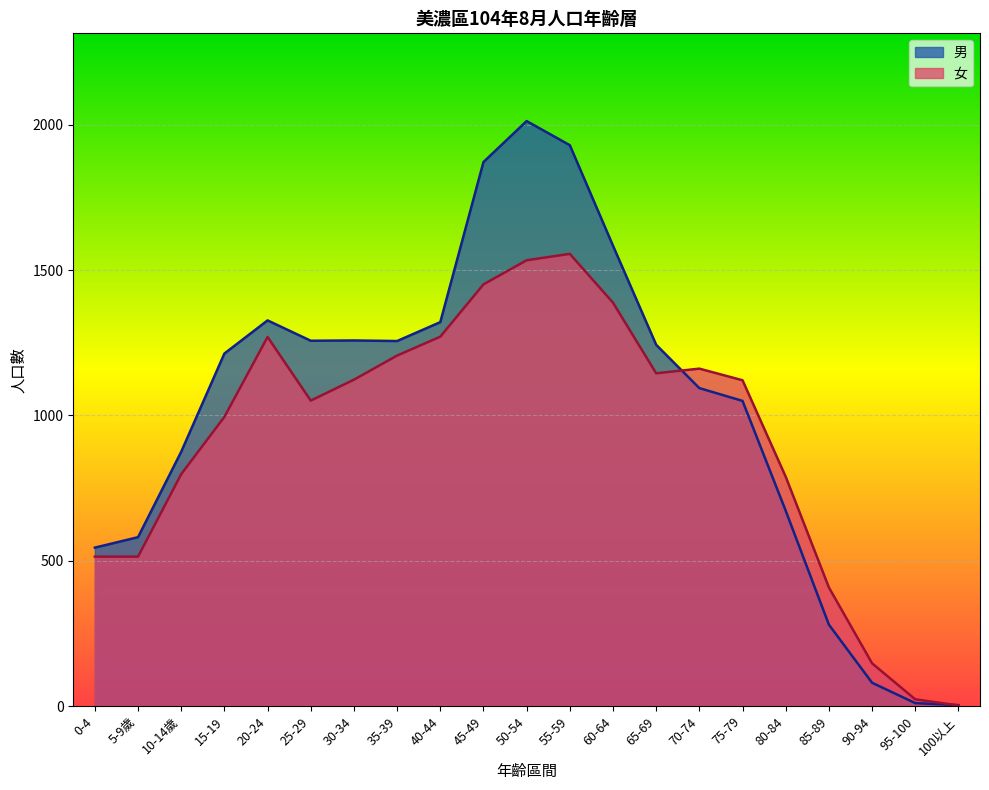

What position from the left is 60-64?

13